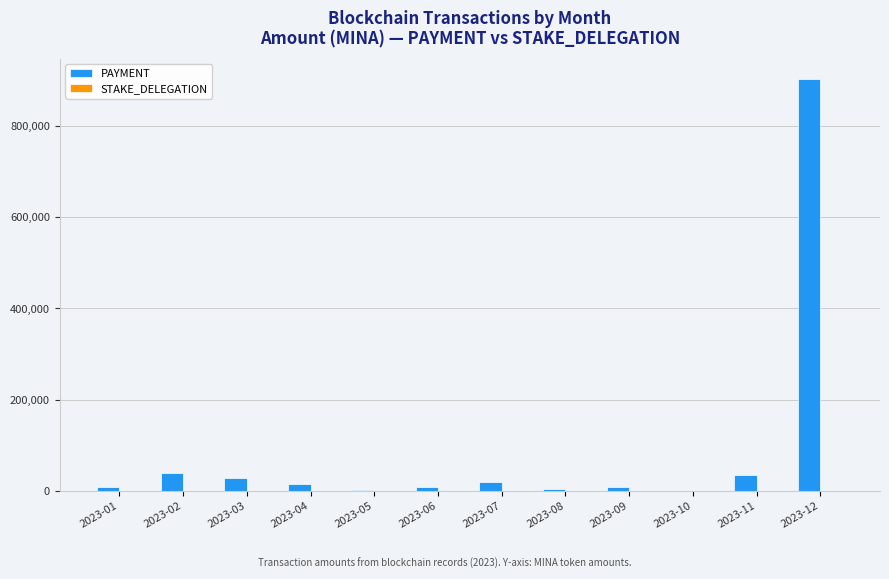

How many distinct data groups are displayed?

2